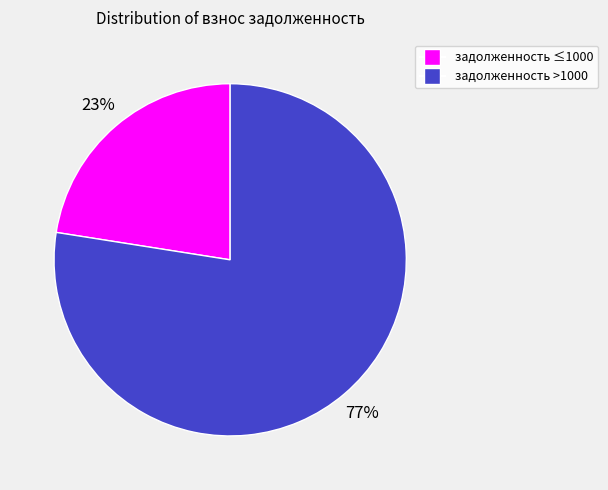

To the nearest percent, what is the average slice percentage?

50%